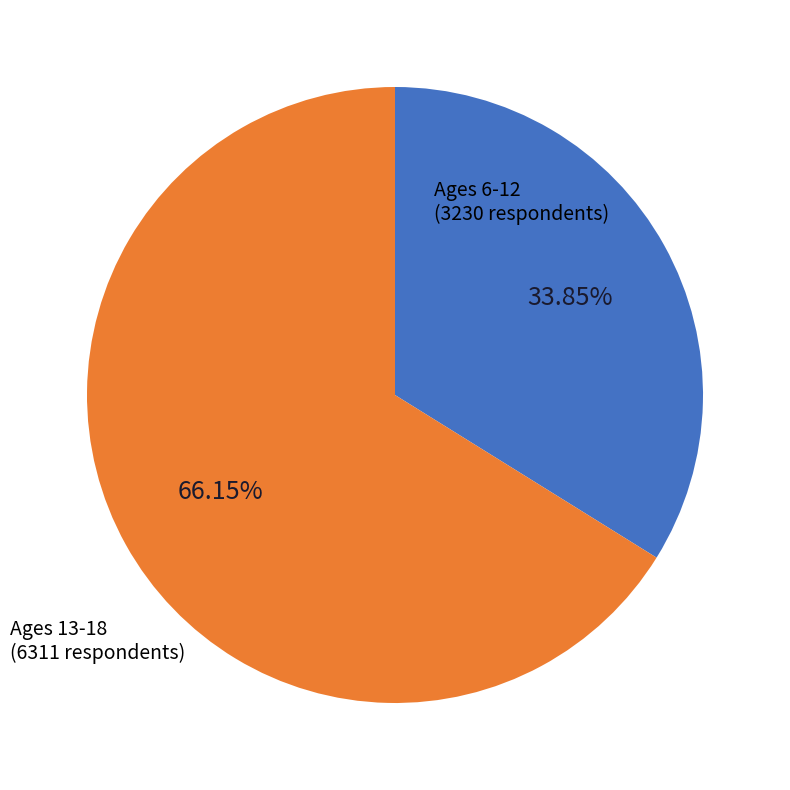

Which category has the biggest portion of the pie?

Ages 13-18